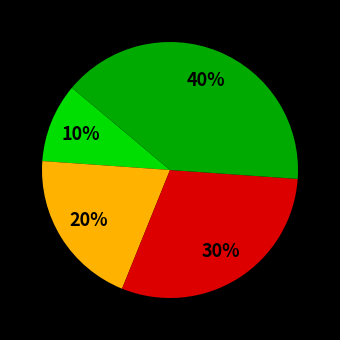

Is there a majority slice in this chart?

No